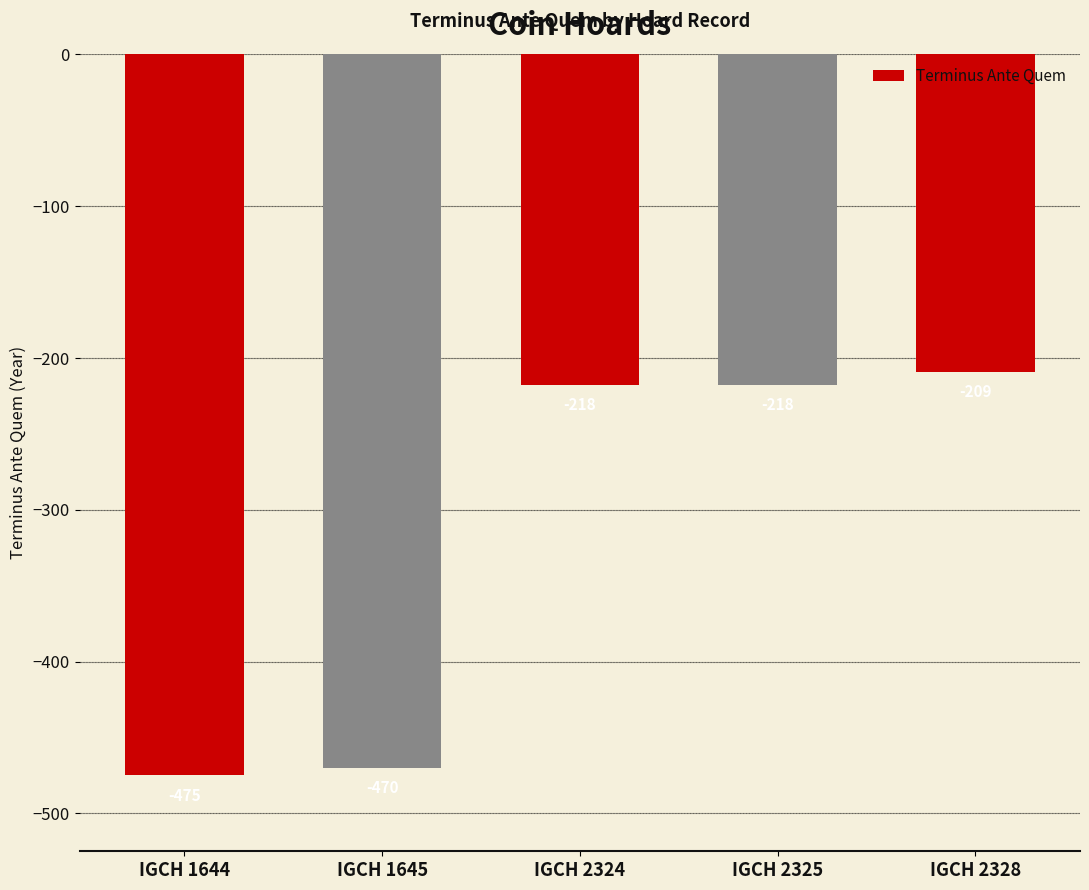

What is the value of the 1st bar from the left?

-475